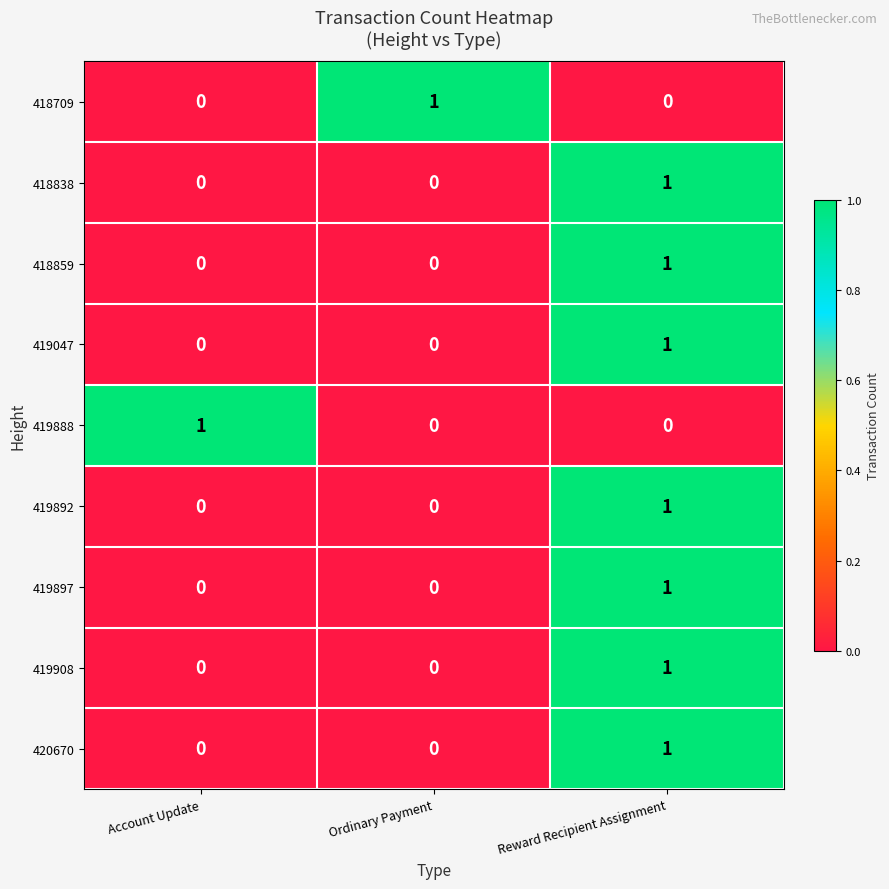

Reading left to right, extract all data points from this chart.

418709: Account Update=0	Ordinary Payment=1	Reward Recipient Assignment=0
418838: Account Update=0	Ordinary Payment=0	Reward Recipient Assignment=1
418859: Account Update=0	Ordinary Payment=0	Reward Recipient Assignment=1
419047: Account Update=0	Ordinary Payment=0	Reward Recipient Assignment=1
419888: Account Update=1	Ordinary Payment=0	Reward Recipient Assignment=0
419892: Account Update=0	Ordinary Payment=0	Reward Recipient Assignment=1
419897: Account Update=0	Ordinary Payment=0	Reward Recipient Assignment=1
419908: Account Update=0	Ordinary Payment=0	Reward Recipient Assignment=1
420670: Account Update=0	Ordinary Payment=0	Reward Recipient Assignment=1